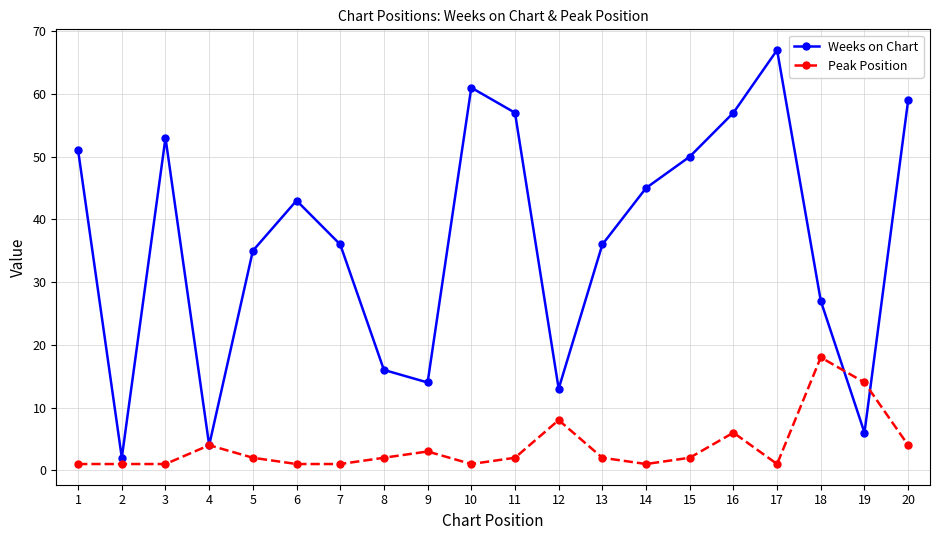

Reading left to right, what are all the values shown in this chart?

Weeks on Chart: 51	2	53	4	35	43	36	16	14	61	57	13	36	45	50	57	67	27	6	59
Peak Position: 1	1	1	4	2	1	1	2	3	1	2	8	2	1	2	6	1	18	14	4